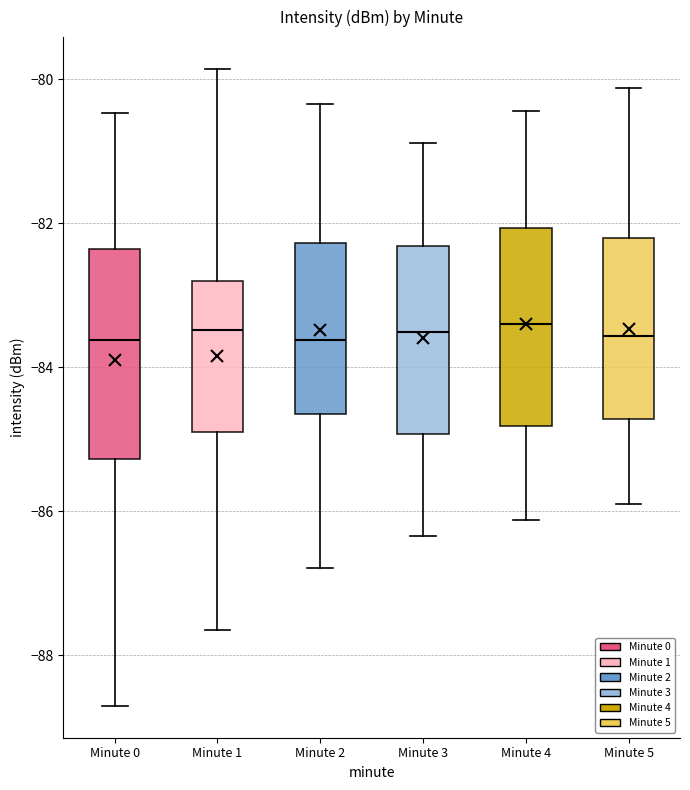

Where does the median line of the box for Minute 4 sit on the y-axis? The values are not printed on the chart, so give them approximately, as read against the axis.

-83.4